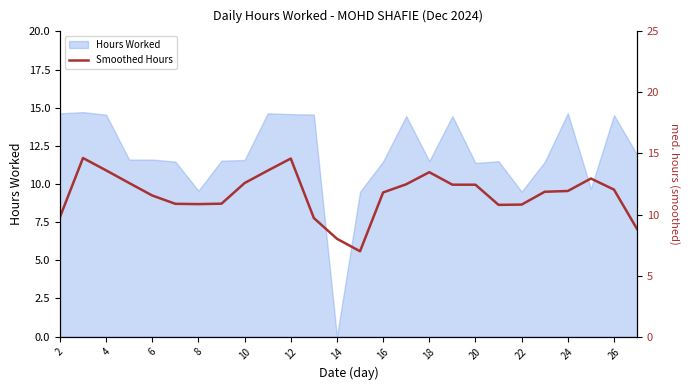

Which category has the lowest value in the Hours Worked series?

14